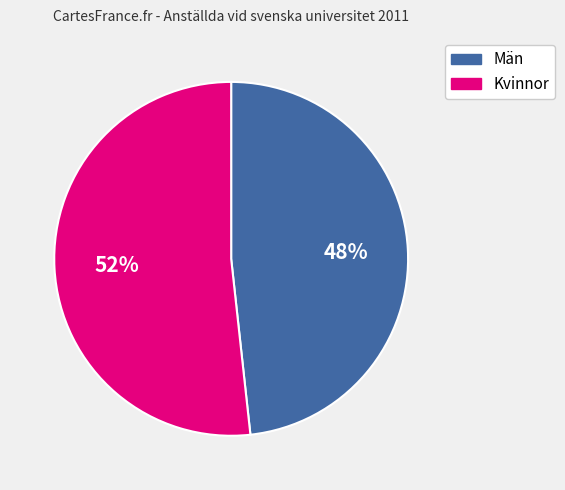

Does Män represent more than half of the total?

No